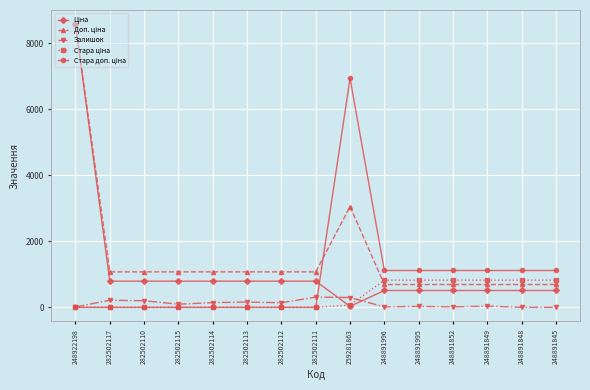

True or false: Залишок has more than 0 points higher than both neighbors.

True